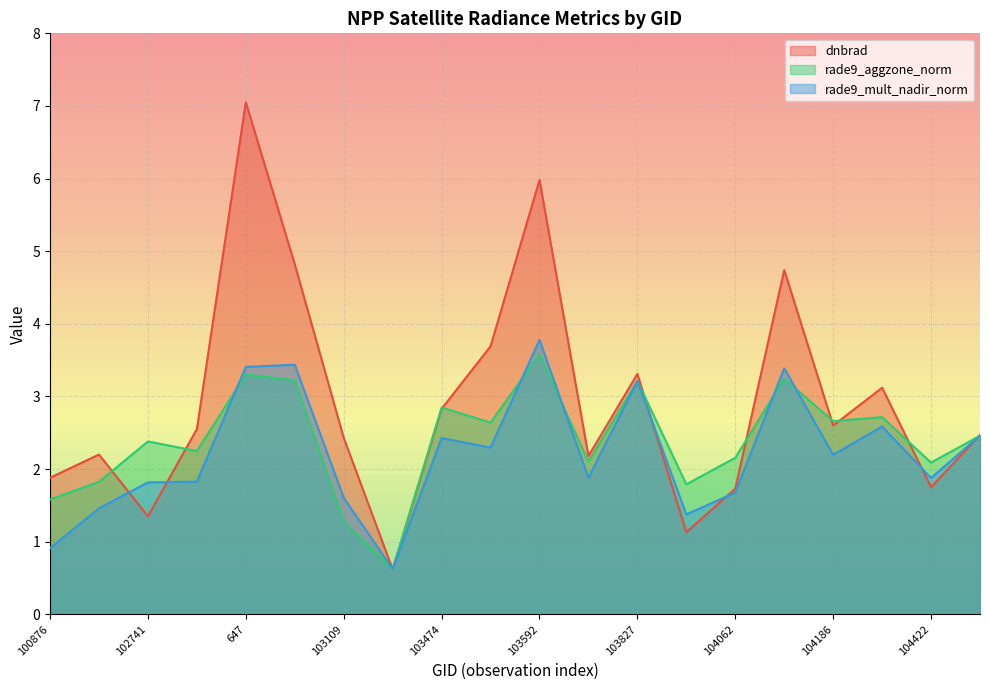

True or false: rade9_aggzone_norm has more than 1 interior local peaks.

True